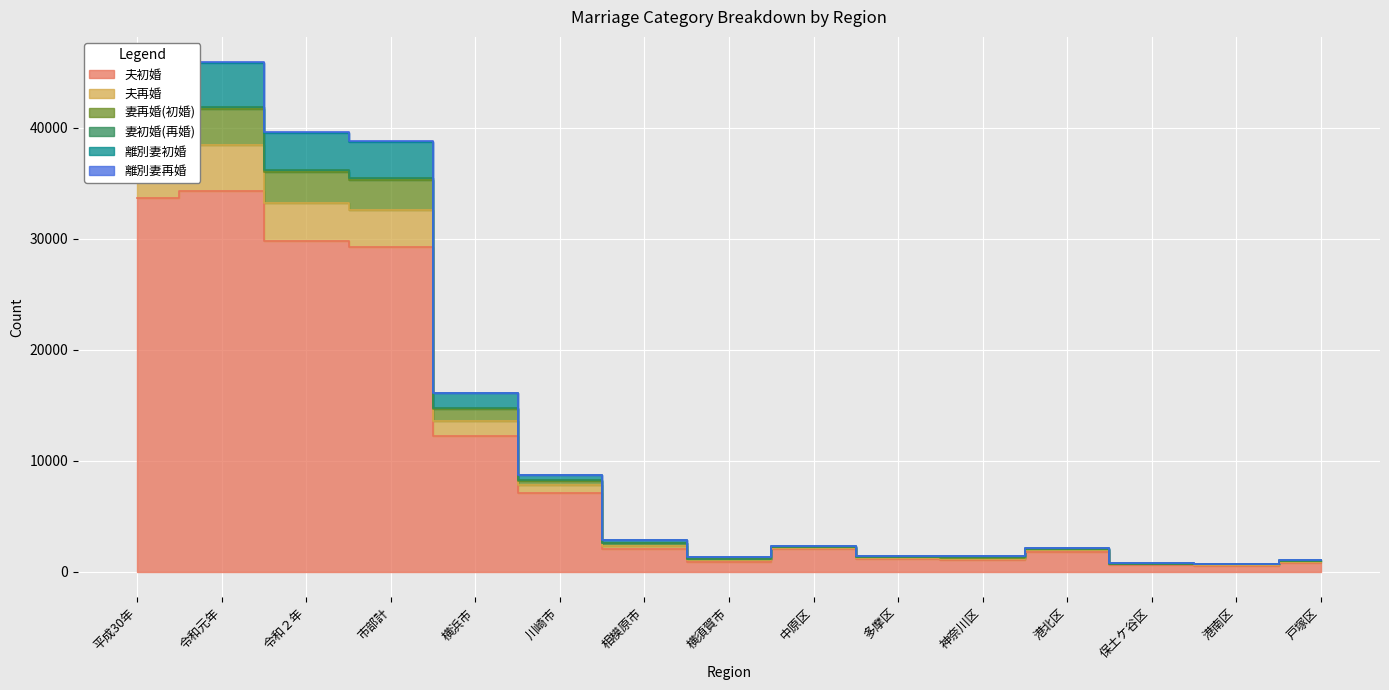

Is it true that 夫初婚 equals 1397 at 中原区?

False